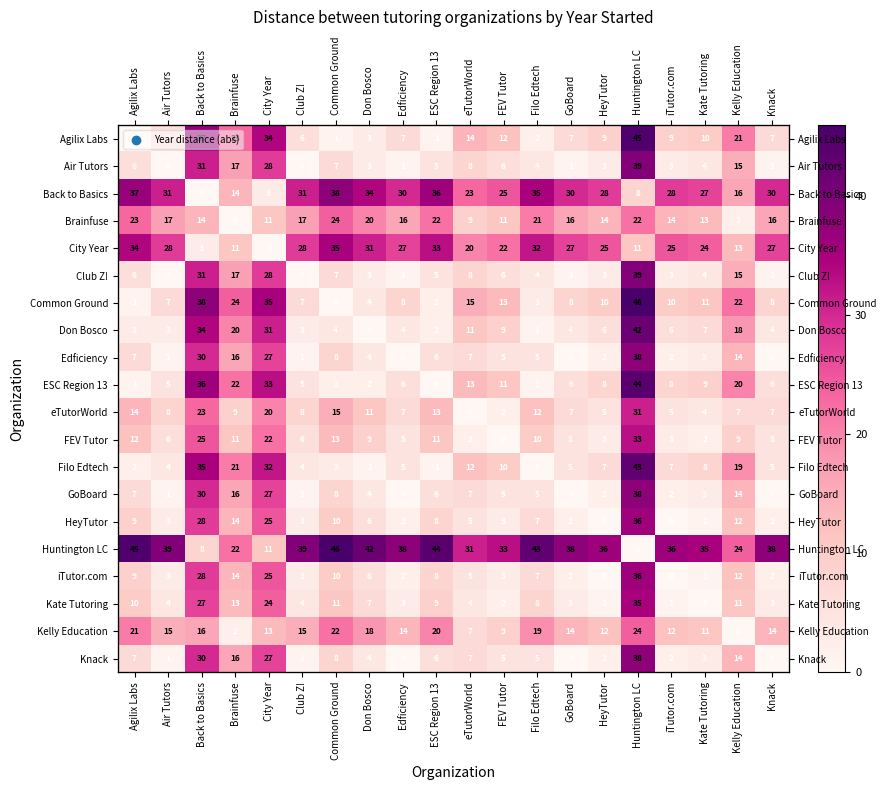

Is it true that FEV Tutor equals 8 at Knack?

False